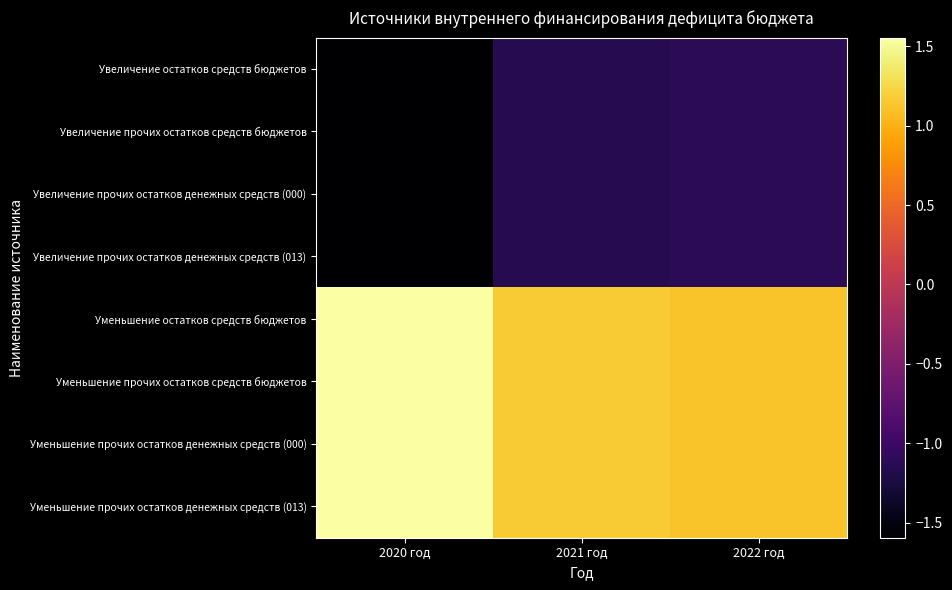

Reading right to left, transcribe all the data shown in this chart.

Увеличение остатков средств бюджетов: 2022 год=-11179456.7	2021 год=-11615019.7	2020 год=-15941901.2
Увеличение прочих остатков средств бюджетов: 2022 год=-11179456.7	2021 год=-11615019.7	2020 год=-15941901.2
Увеличение прочих остатков денежных средств (000): 2022 год=-11179456.7	2021 год=-11615019.7	2020 год=-15941901.2
Увеличение прочих остатков денежных средств (013): 2022 год=-11179456.7	2021 год=-11615019.7	2020 год=-15941901.2
Уменьшение остатков средств бюджетов: 2022 год=11179456.7	2021 год=11615019.7	2020 год=15538798.4
Уменьшение прочих остатков средств бюджетов: 2022 год=11179456.7	2021 год=11615019.7	2020 год=15538798.4
Уменьшение прочих остатков денежных средств (000): 2022 год=11179456.7	2021 год=11615019.7	2020 год=15538798.4
Уменьшение прочих остатков денежных средств (013): 2022 год=11179456.7	2021 год=11615019.7	2020 год=15538798.4